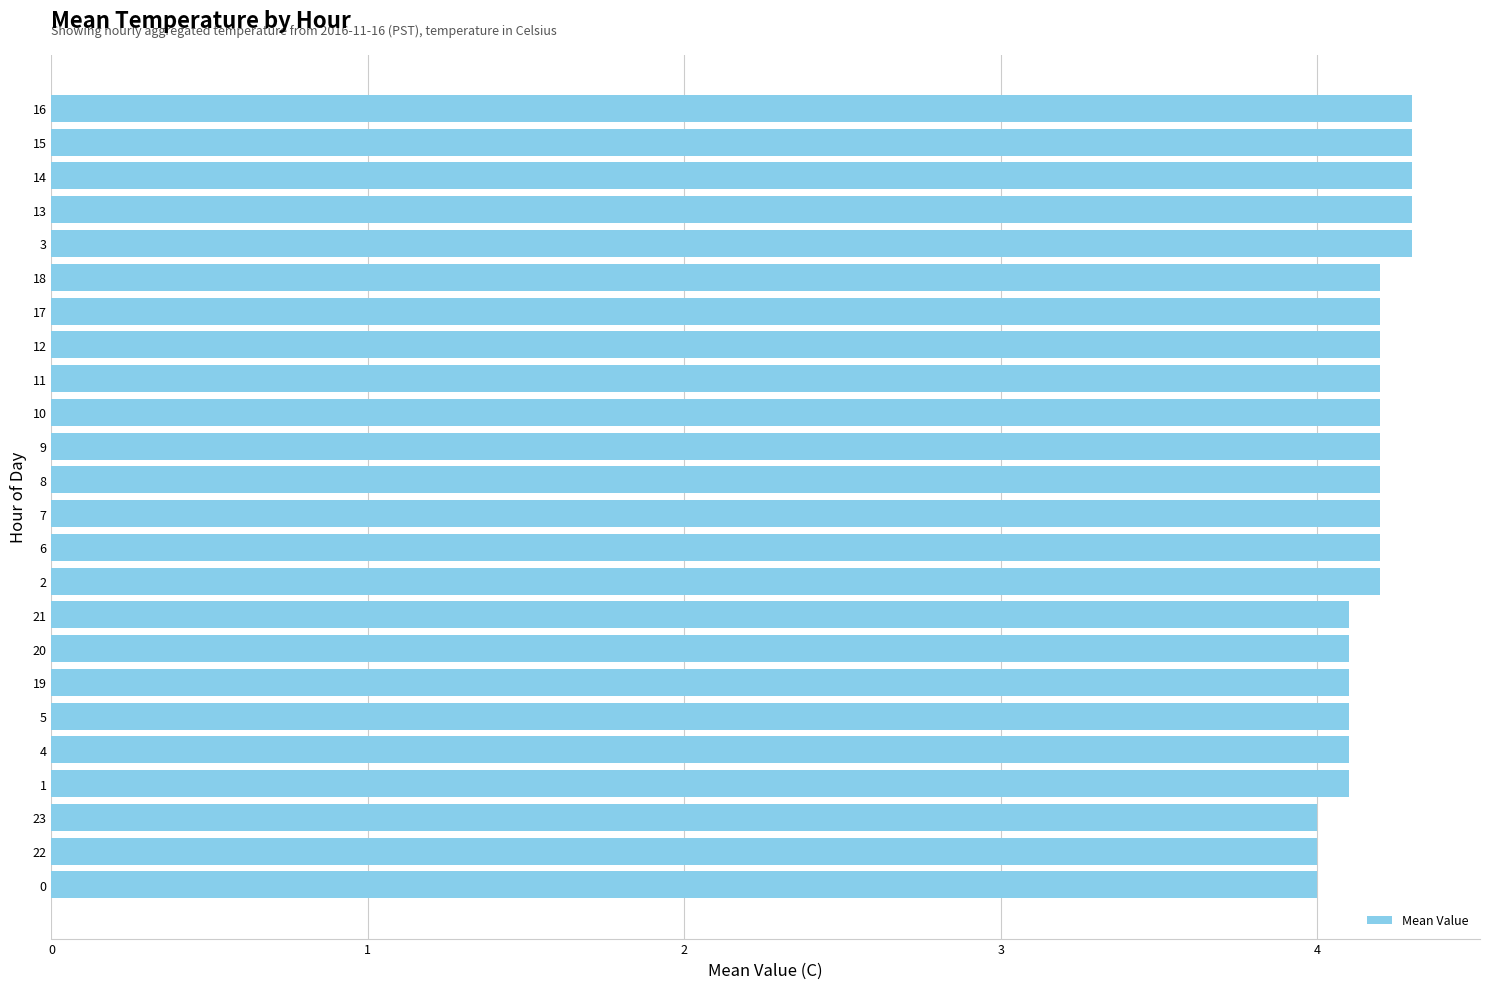

The value at 20 is 6.6. True or false?

False